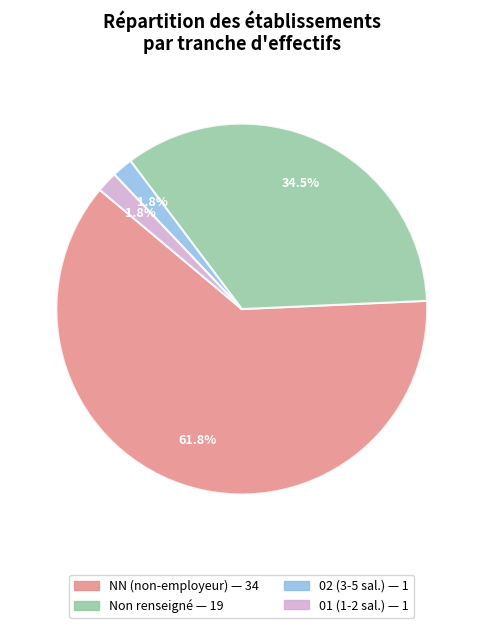

Is there any slice that represents more than half of the pie?

Yes